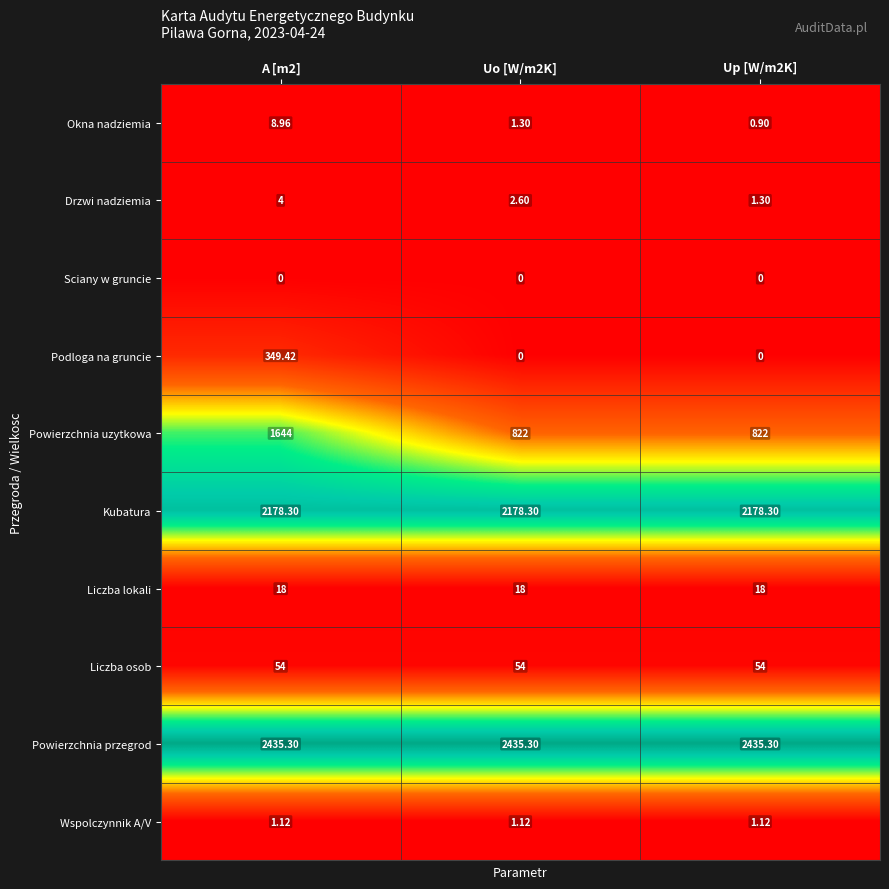

Which series has the largest total across all categories?

Powierzchnia przegrod